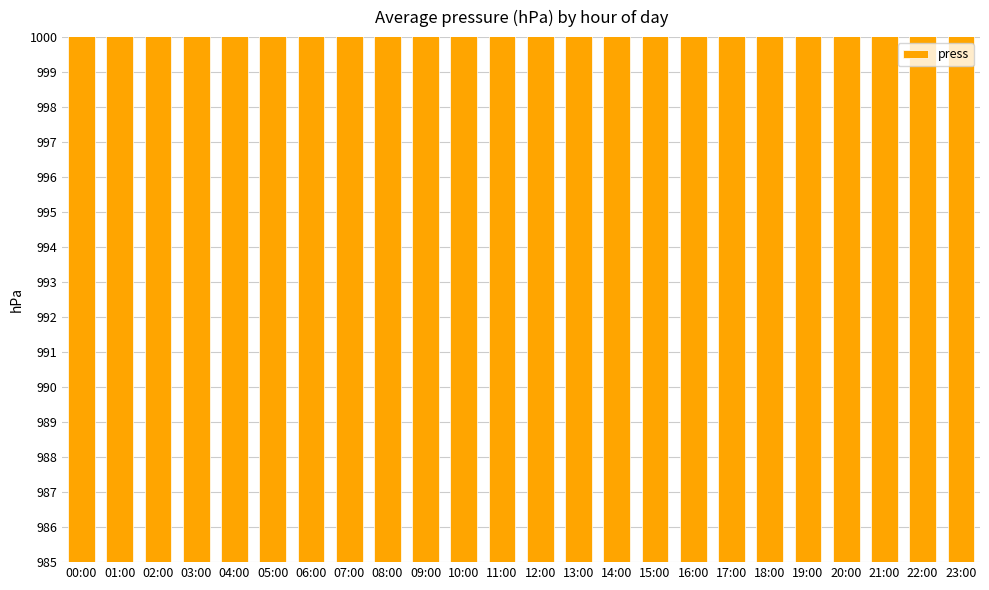

Count the number of categories in the chart.

24